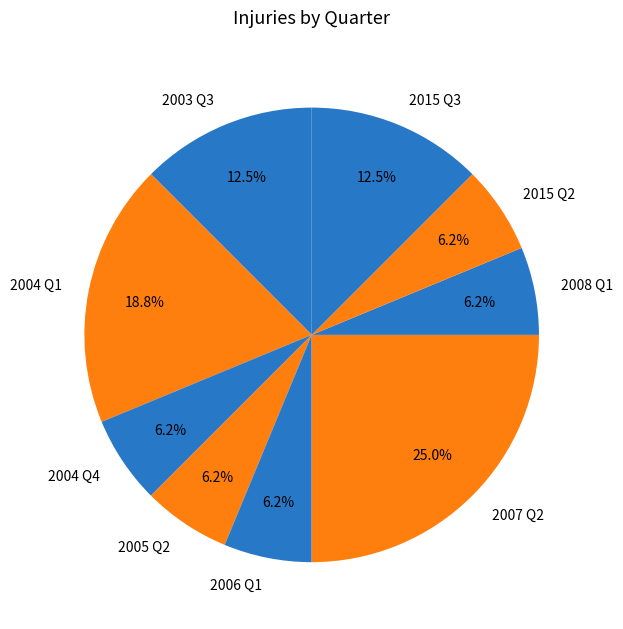

Is the sum of 2008 Q1 and 2004 Q4 greater than half?

No